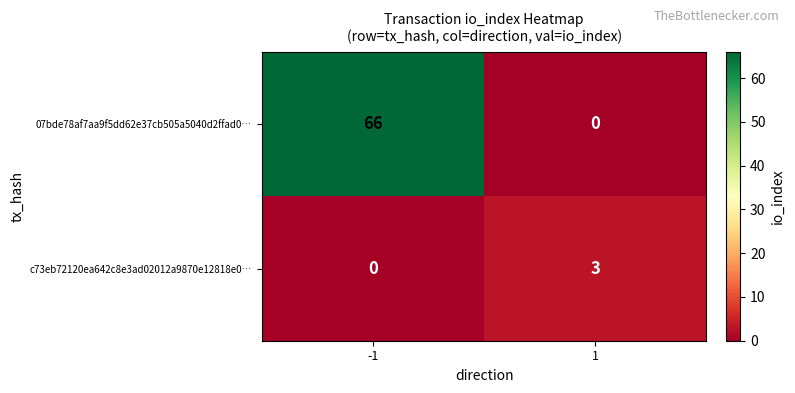

Reading left to right, list all the values displayed in this chart.

07bde78af7aa9f5dd62e37cb505a5040d2ffad0…: 66	0
c73eb72120ea642c8e3ad02012a9870e12818e0…: 0	3